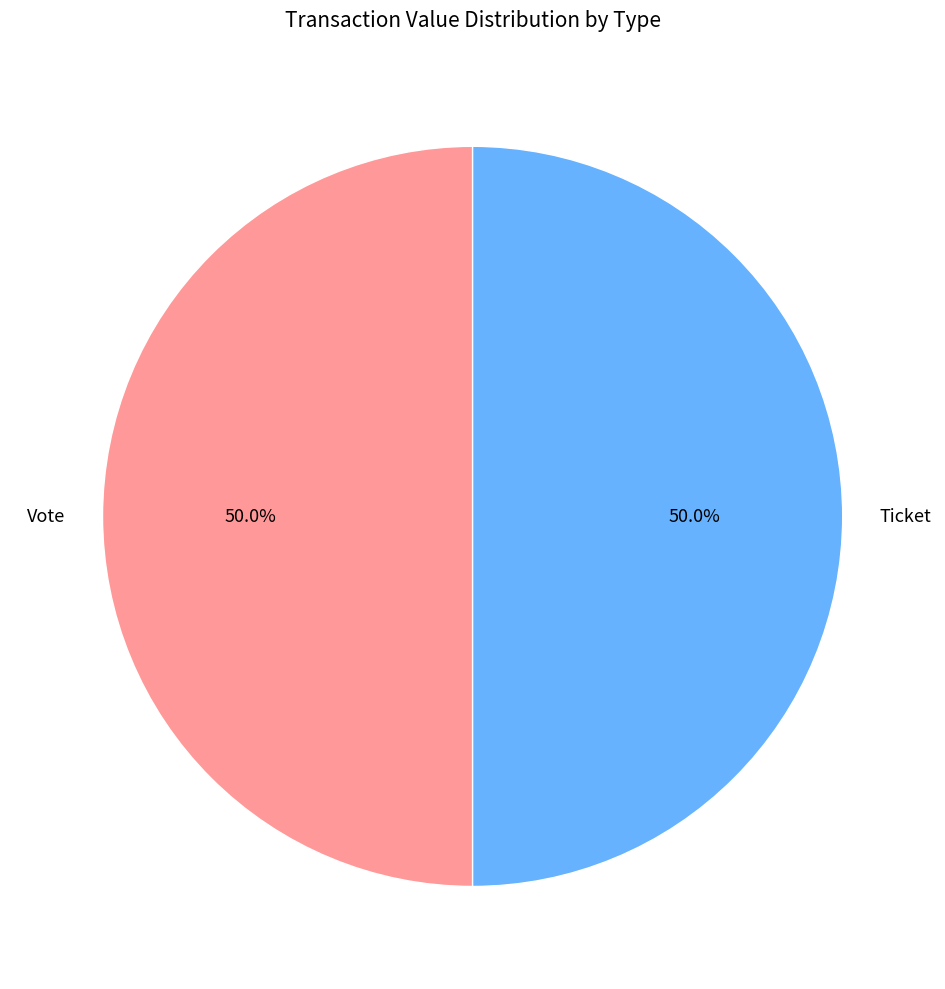

Approximately how many times larger is the value at Vote compared to Ticket?

1.0